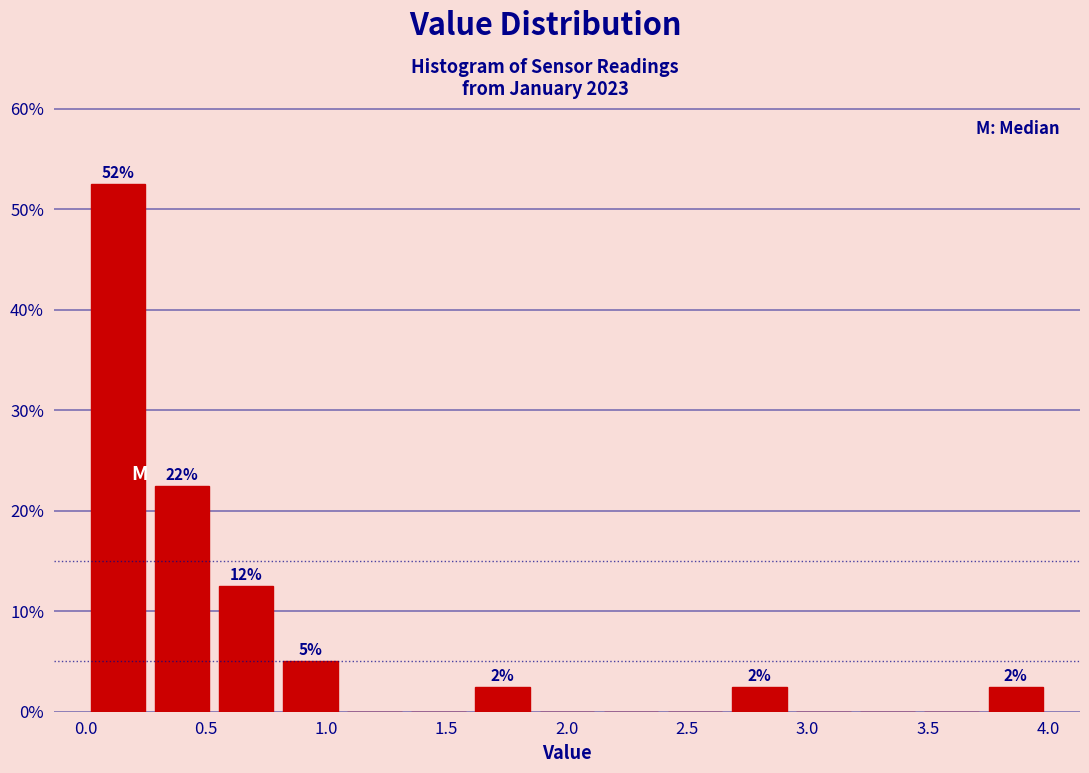

Which range on the x-axis has the tallest bar?

0.00 to 0.25